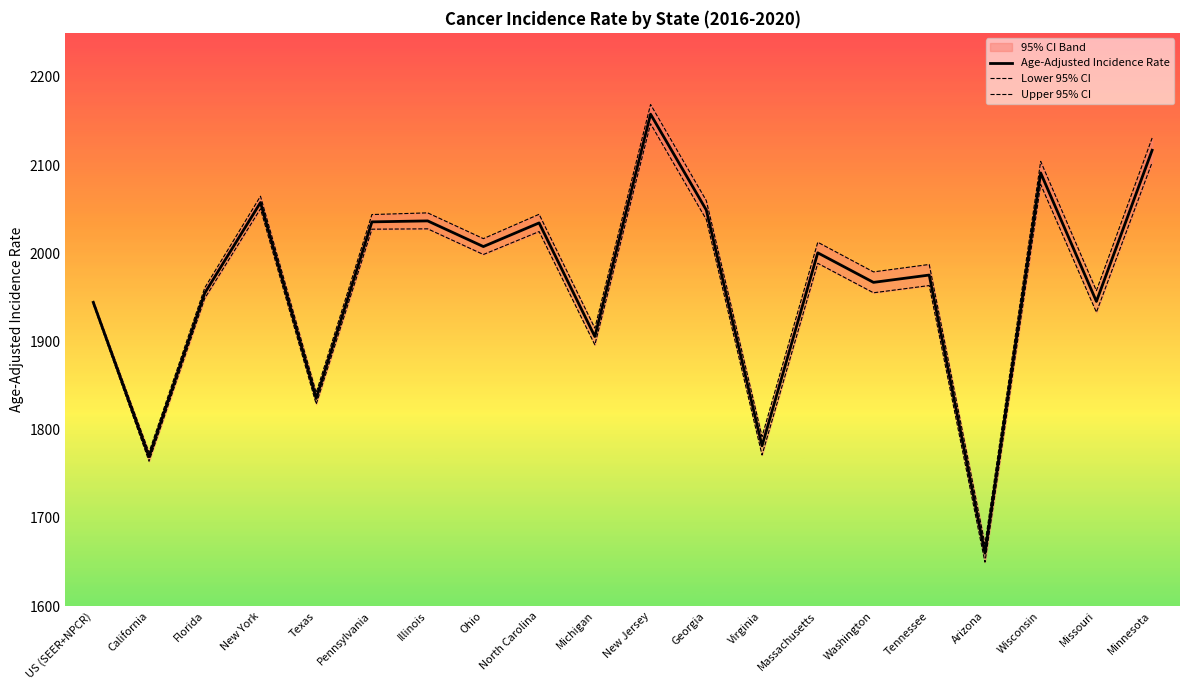

What is the value of the Lower 95% CI point at the 16th from the left?

1963.5